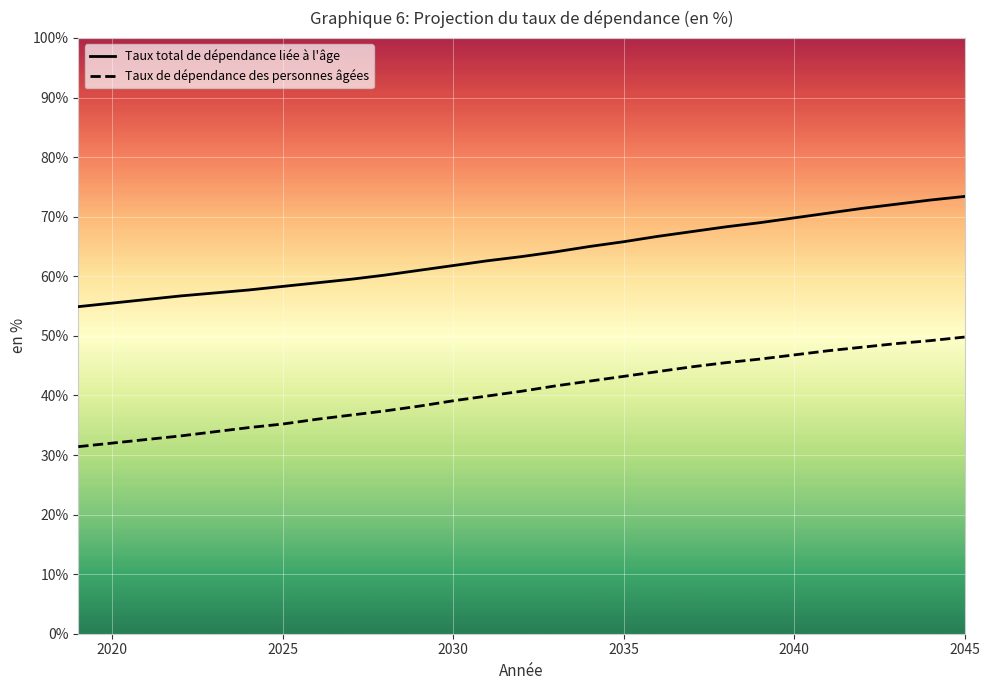

Reading left to right, extract all data points from this chart.

Taux total de dépendance liée à l'âge: 54.9	55.5	56.1	56.7	57.2	57.7	58.3	58.9	59.5	60.2	61.0	61.8	62.6	63.3	64.1	65.0	65.8	66.7	67.5	68.3	69.0	69.8	70.6	71.4	72.1	72.8	73.4
Taux de dépendance des personnes âgées: 31.4	32.0	32.6	33.2	33.9	34.6	35.2	36.0	36.7	37.4	38.2	39.1	39.9	40.7	41.6	42.4	43.2	44.0	44.8	45.5	46.1	46.8	47.5	48.1	48.7	49.2	49.8